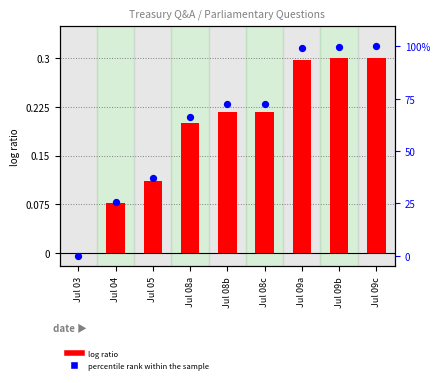

At which category is the sum across all series the highest?

Jul 09c